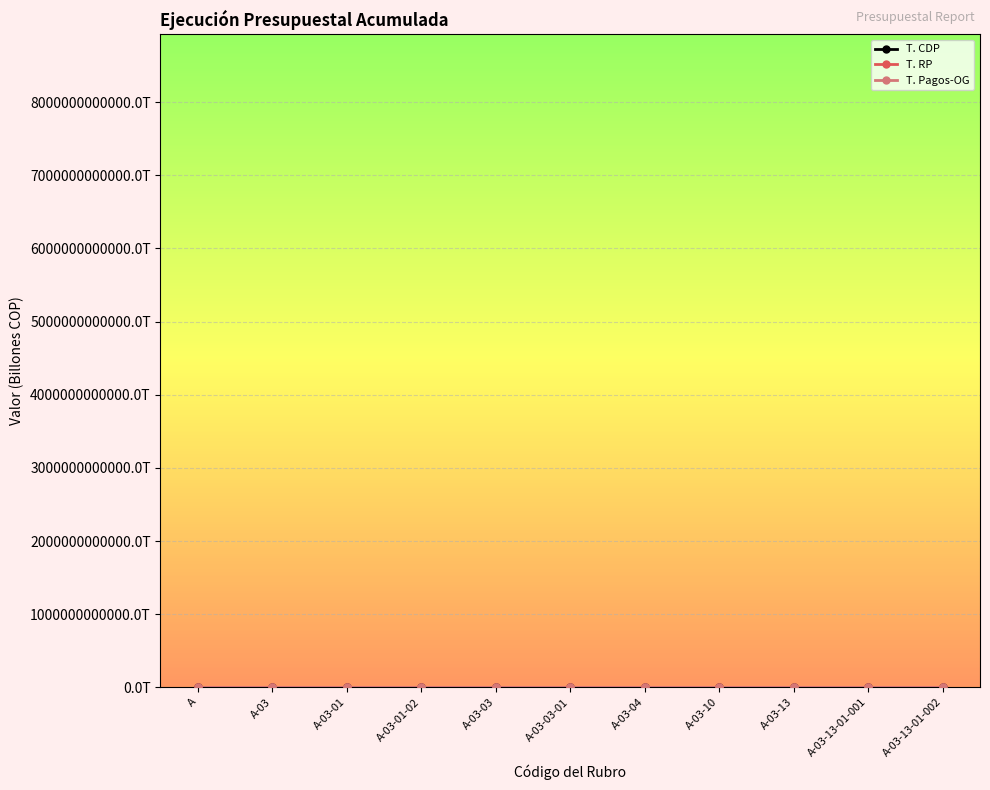

At A-03-13-01-001, list the series in order from largest to smallest.

T. RP, T. Pagos-OG, T. CDP